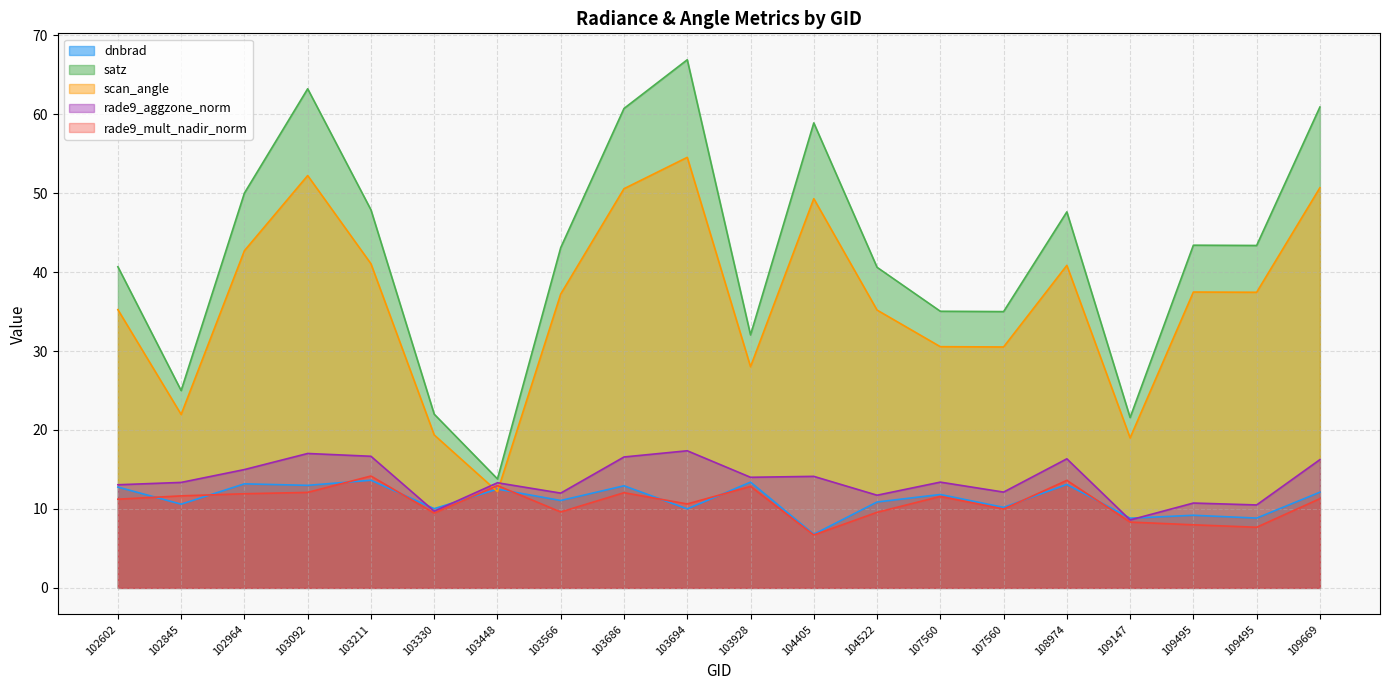

What is the sum of the dnbrad values at 103092 and 104522?

23.9